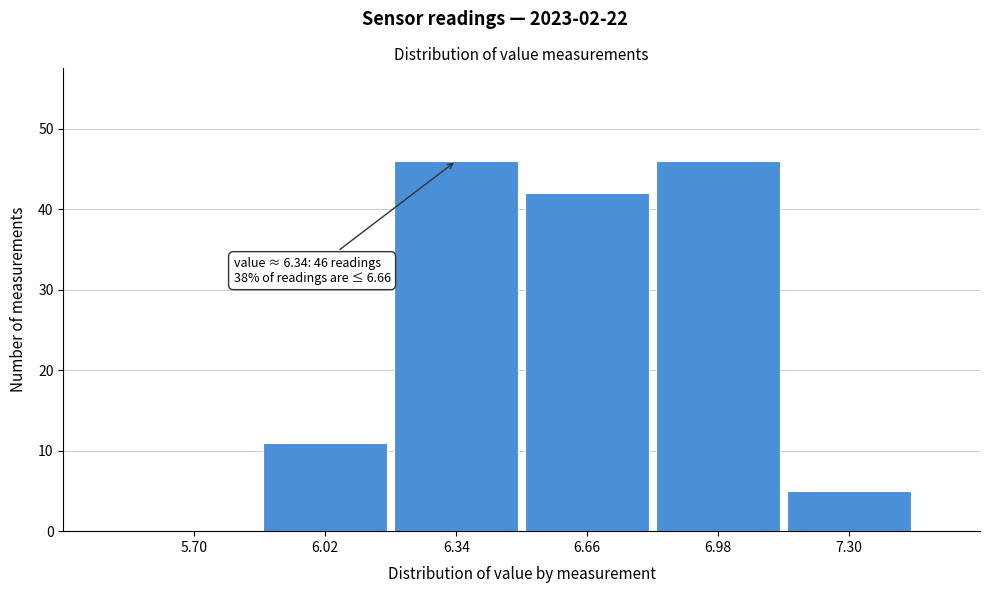

Reading left to right, what are all the values shown in this chart?

5.70=0	6.02=11	6.34=46	6.66=42	6.98=46	7.30=5